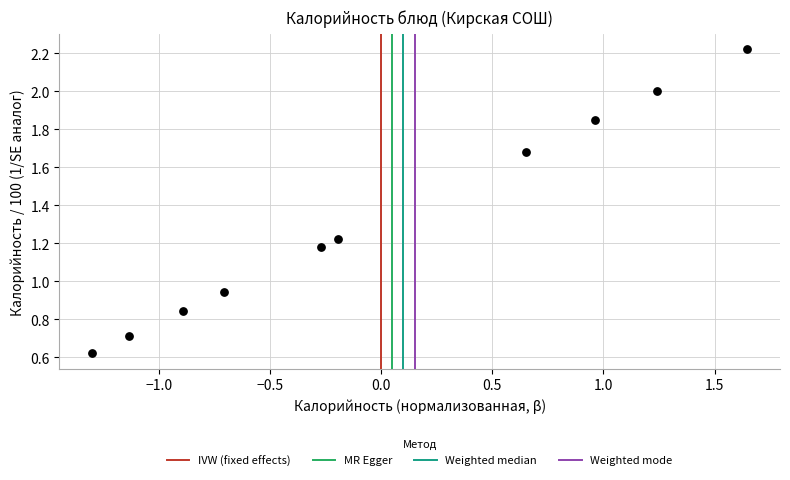

What is the range of Y values (max minus min)?

1.6